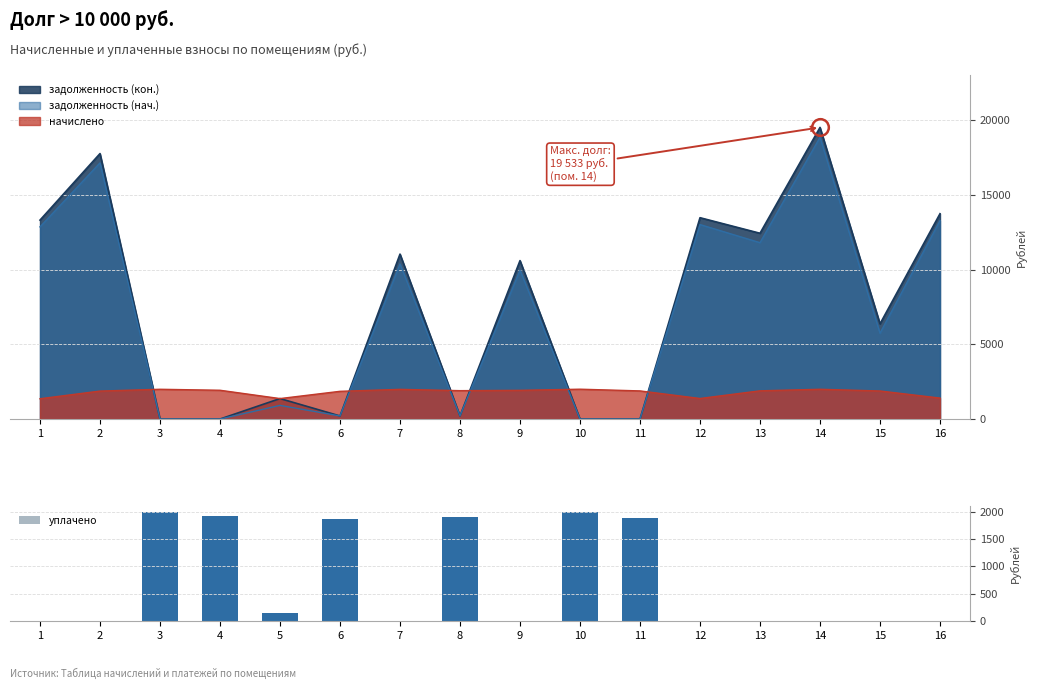

Rank the categories by value from highest to lowest.

10, 3, 4, 8, 11, 6, 5, 1, 2, 7, 9, 12, 13, 14, 15, 16